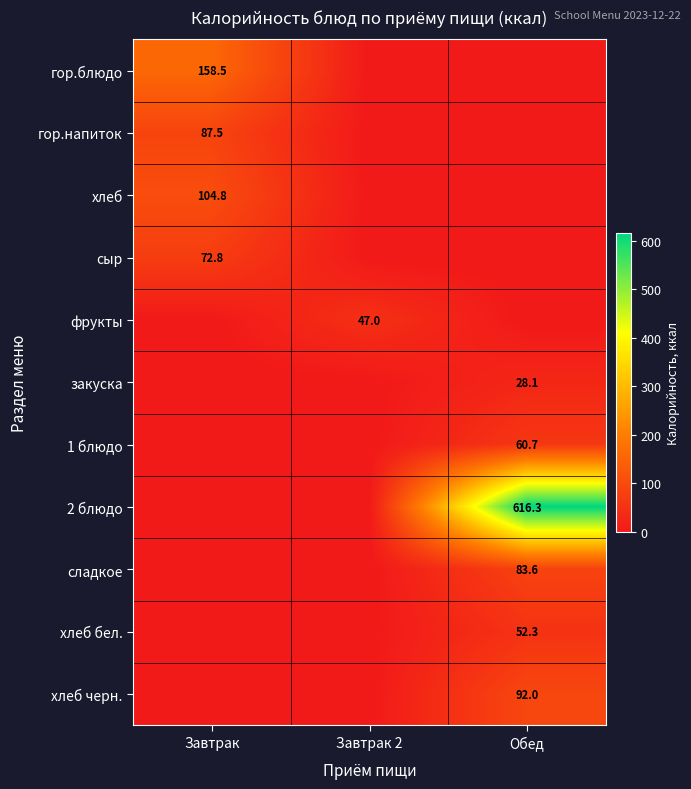

The 2 блюдо series shows 616.3 at Обед. True or false?

True